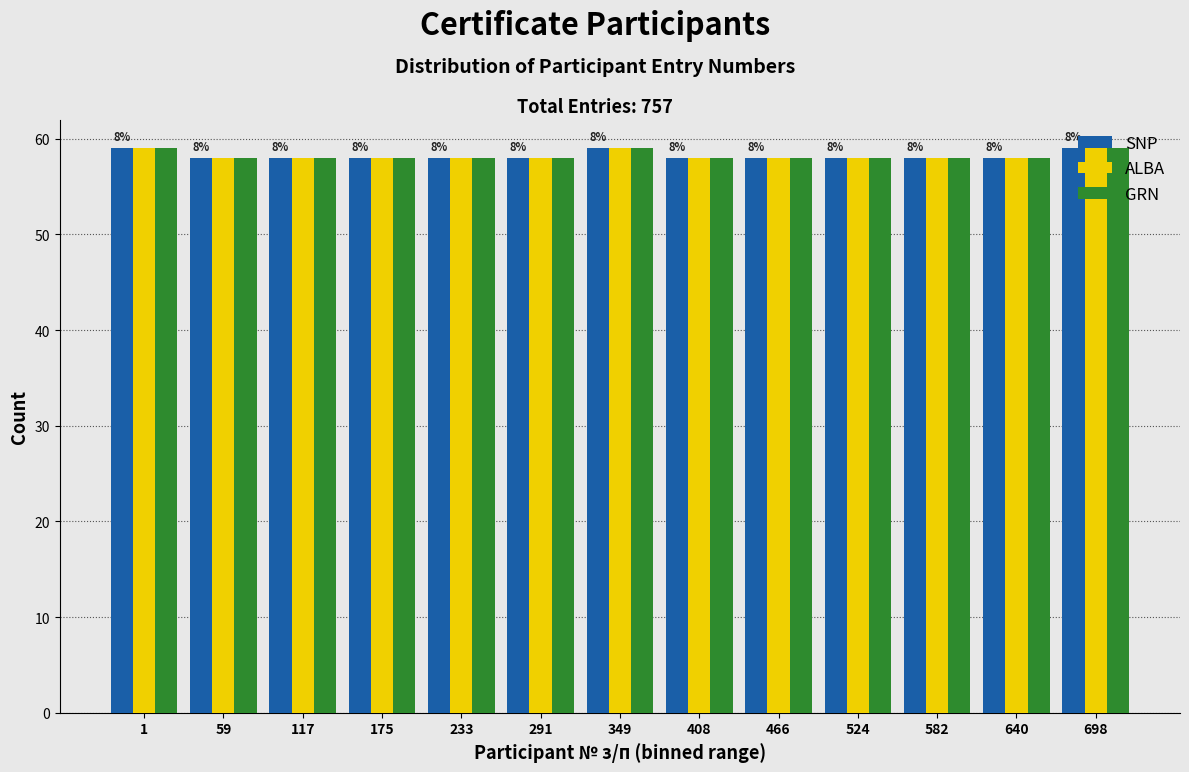

Is it true that ALBA equals 58 at 582?

True